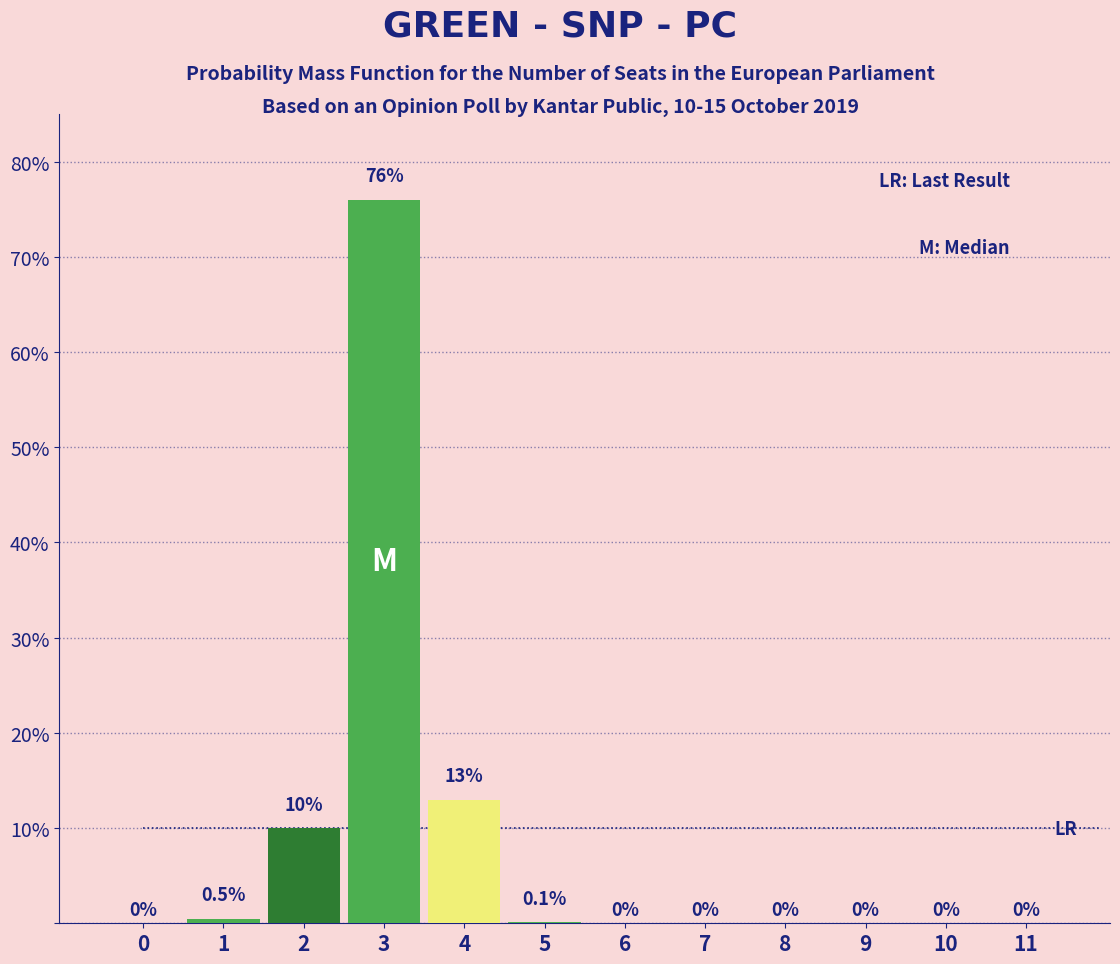

Reading left to right, list all the values displayed in this chart.

0=0.0	1=0.5	2=10.0	3=76.0	4=13.0	5=0.1	6=0.0	7=0.0	8=0.0	9=0.0	10=0.0	11=0.0